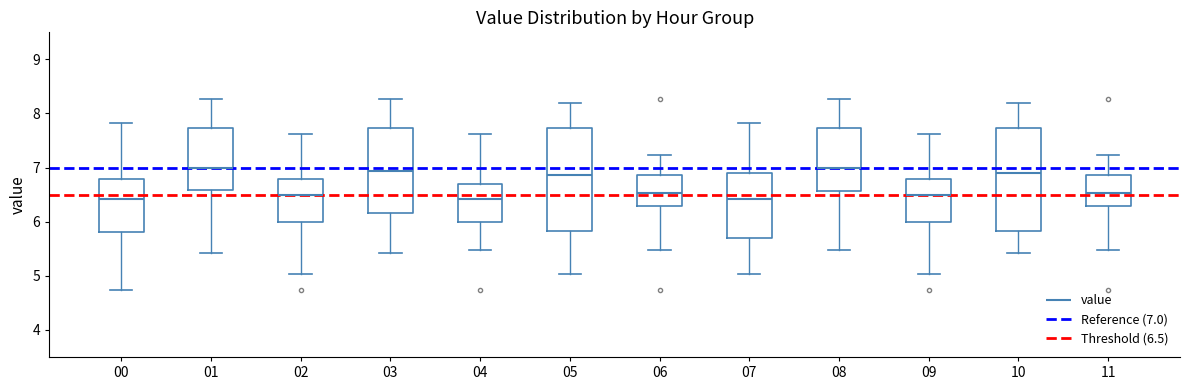

Reading left to right, read every box against the y-axis: the position of its median line, the range the box covers, and the ends of its whiskers. The values are not printed on the chart, so give them approximately, as read against the axis.

00: median 6.4, box 5.8 to 6.8, whiskers 4.7 to 7.8
01: median 7.0, box 6.6 to 7.7, whiskers 5.4 to 8.3
02: median 6.5, box 6.0 to 6.8, whiskers 5.0 to 7.6
03: median 6.9, box 6.2 to 7.7, whiskers 5.4 to 8.3
04: median 6.4, box 6.0 to 6.7, whiskers 5.5 to 7.6
05: median 6.9, box 5.8 to 7.7, whiskers 5.0 to 8.2
06: median 6.5, box 6.3 to 6.9, whiskers 5.5 to 7.2
07: median 6.4, box 5.7 to 6.9, whiskers 5.0 to 7.8
08: median 7.0, box 6.6 to 7.7, whiskers 5.5 to 8.3
09: median 6.5, box 6.0 to 6.8, whiskers 5.0 to 7.6
10: median 6.9, box 5.8 to 7.7, whiskers 5.4 to 8.2
11: median 6.5, box 6.3 to 6.9, whiskers 5.5 to 7.2